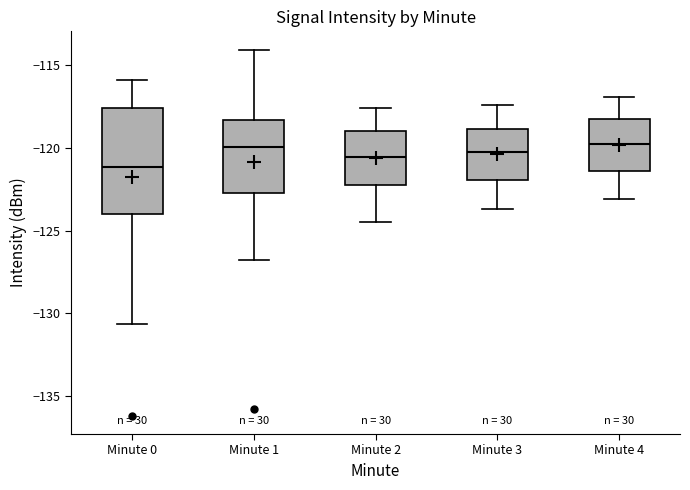

Where is the lower edge of the box for Minute 3 on the y-axis? The values are not printed on the chart, so give them approximately, as read against the axis.

-122.0